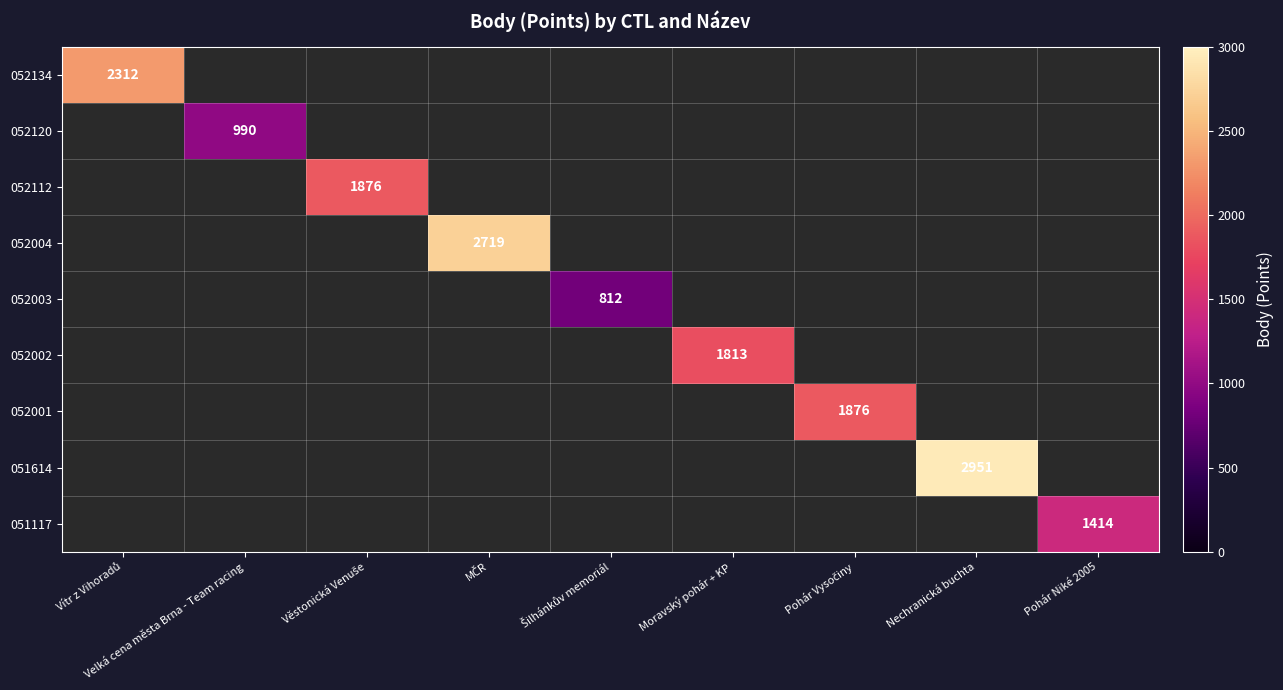

Is it true that 051614 equals 654.7 at Nechranická buchta?

False